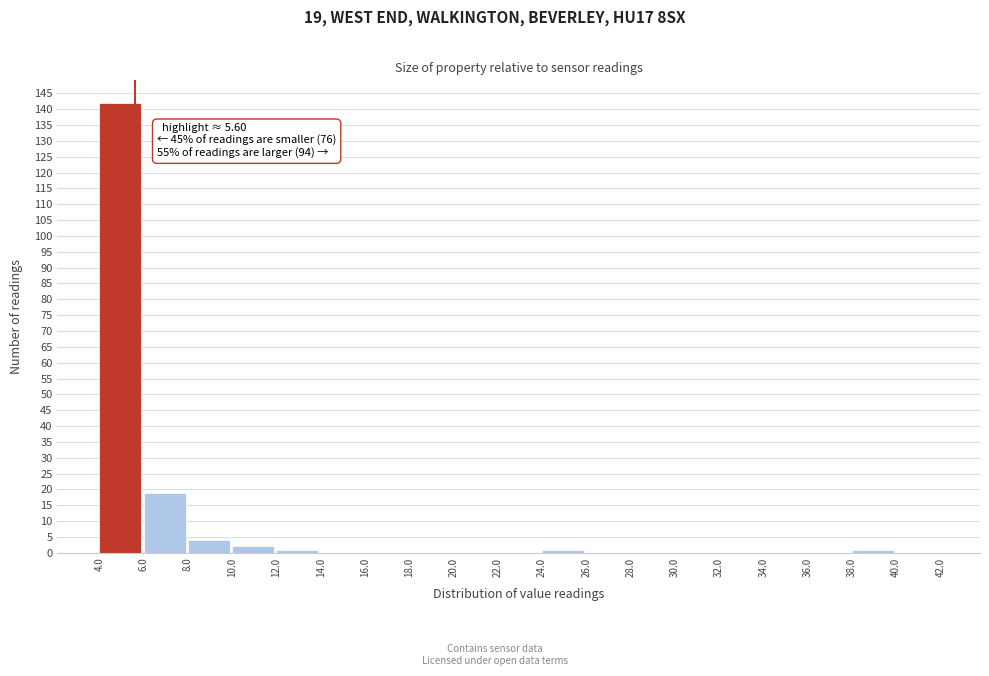

Over which range of the x-axis is the bar tallest?

4.0 to 6.0